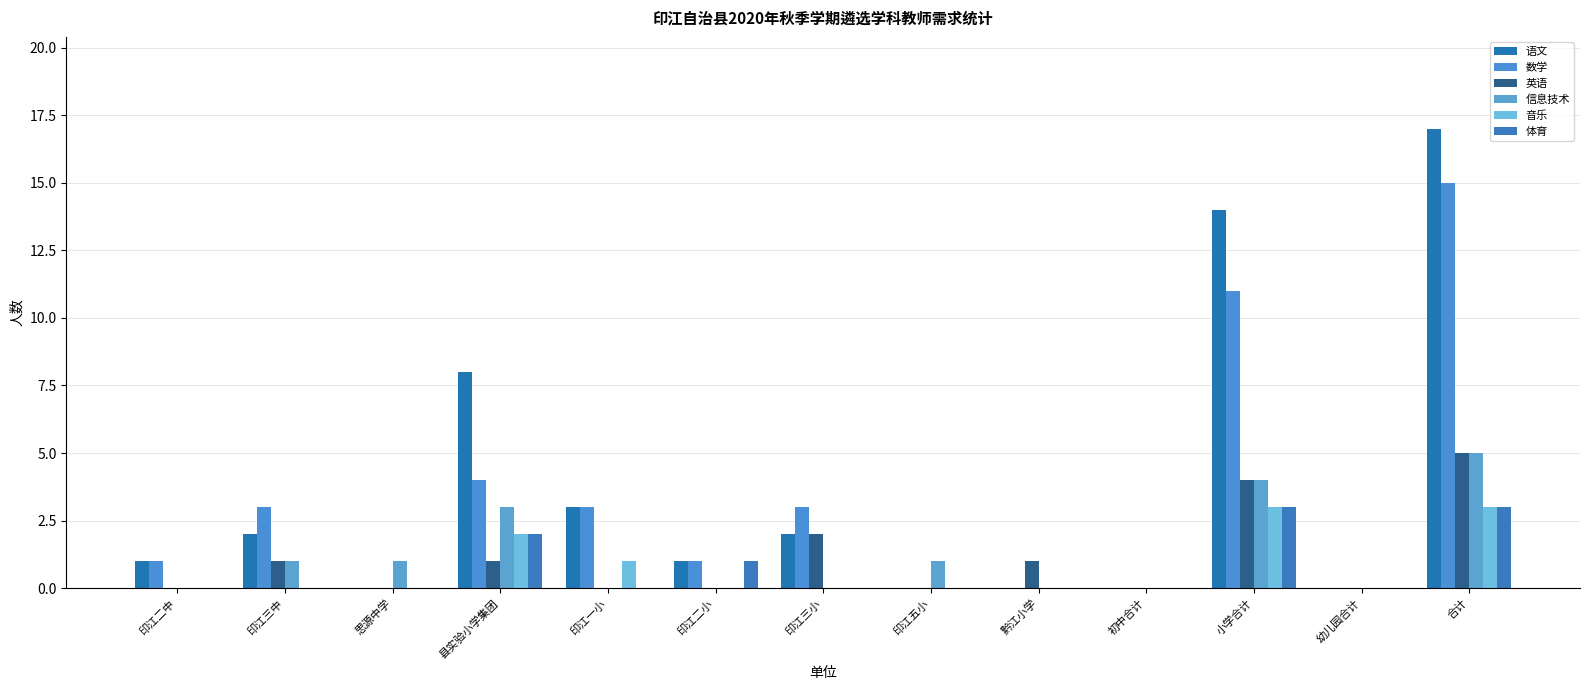

Which series has the largest range (max minus min)?

语文